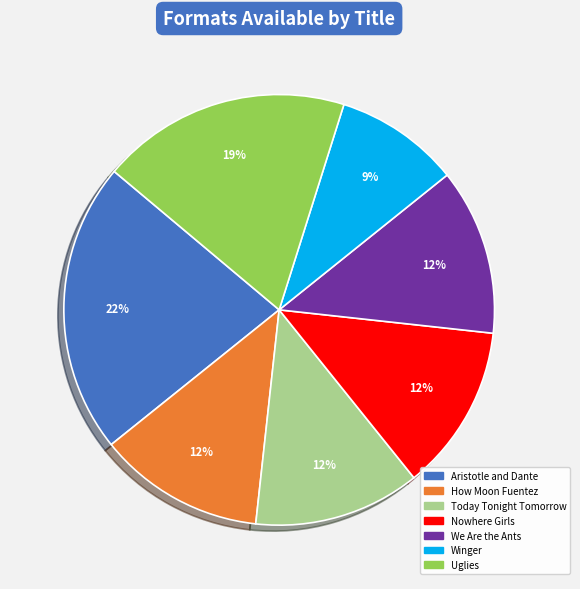

Does any single category account for the majority?

No